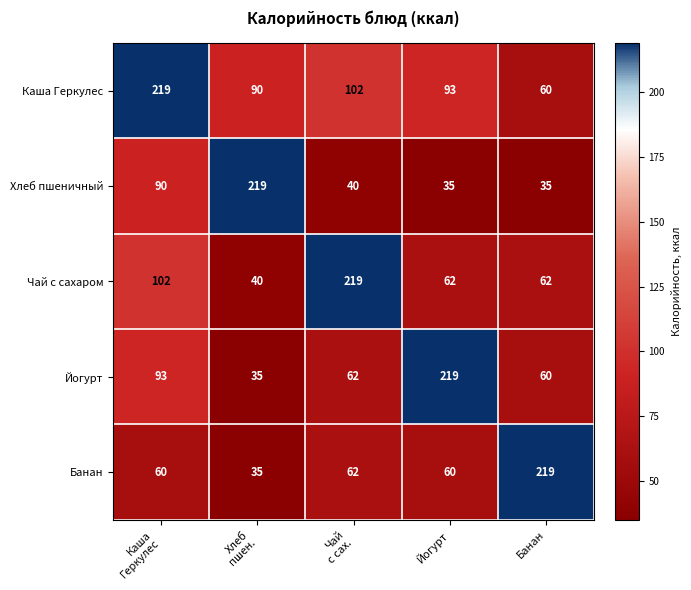

What is the average value of the Каша Геркулес series?

113